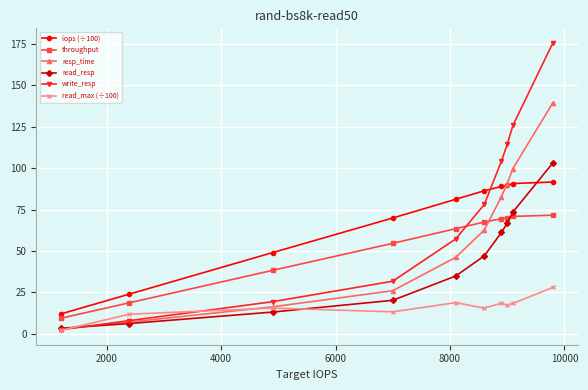

List the series in order of their peak value, highest first.

write_resp, resp_time, read_resp, iops (÷100), throughput, read_max (÷100)